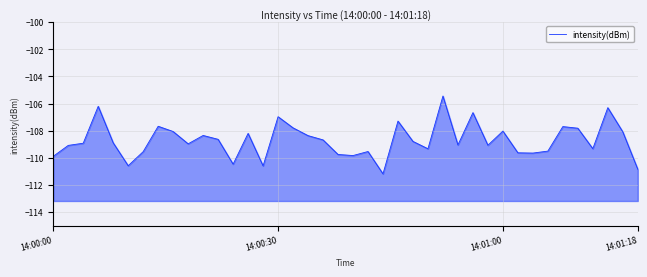

At which category does the data reach its first local valley?

5